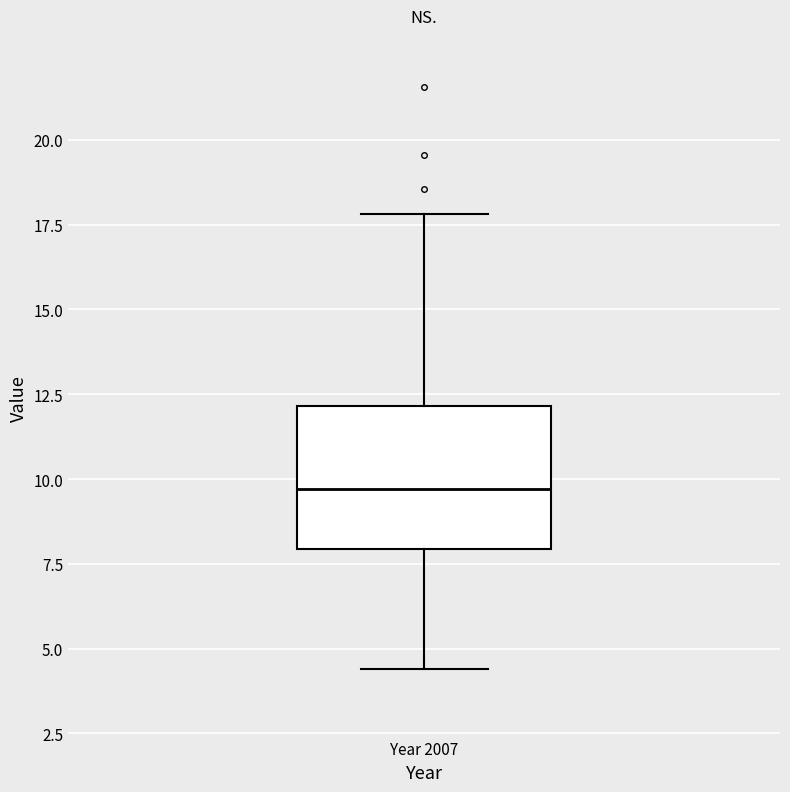

Transcribe this box plot: give where the median line is, the range the box spans, and where the two whiskers end, as read against the y-axis. The values are not printed on the chart, so give them approximately, as read against the axis.

median 9.5, box 8.0 to 12.0, whiskers 4.5 to 18.0